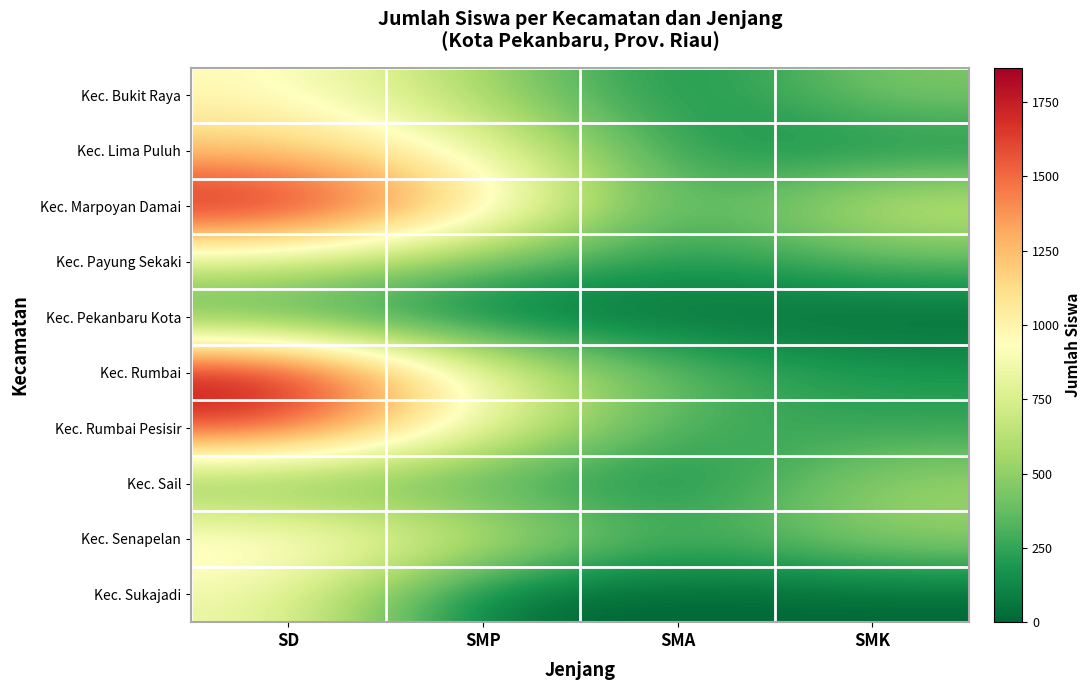

Reading left to right, what are all the values shown in this chart?

Kec. Bukit Raya: SD=965	SMP=553	SMA=107	SMK=454
Kec. Lima Puluh: SD=1216	SMP=884	SMA=182	SMK=130
Kec. Marpoyan Damai: SD=1855	SMP=1140	SMA=209	SMK=730
Kec. Payung Sekaki: SD=711	SMP=395	SMA=172	SMK=344
Kec. Pekanbaru Kota: SD=255	SMP=13	SMA=24	SMK=0
Kec. Rumbai: SD=1866	SMP=818	SMA=330	SMK=196
Kec. Rumbai Pesisir: SD=1669	SMP=820	SMA=269	SMK=241
Kec. Sail: SD=336	SMP=292	SMA=90	SMK=546
Kec. Senapelan: SD=1066	SMP=708	SMA=247	SMK=515
Kec. Sukajadi: SD=859	SMP=0	SMA=0	SMK=0